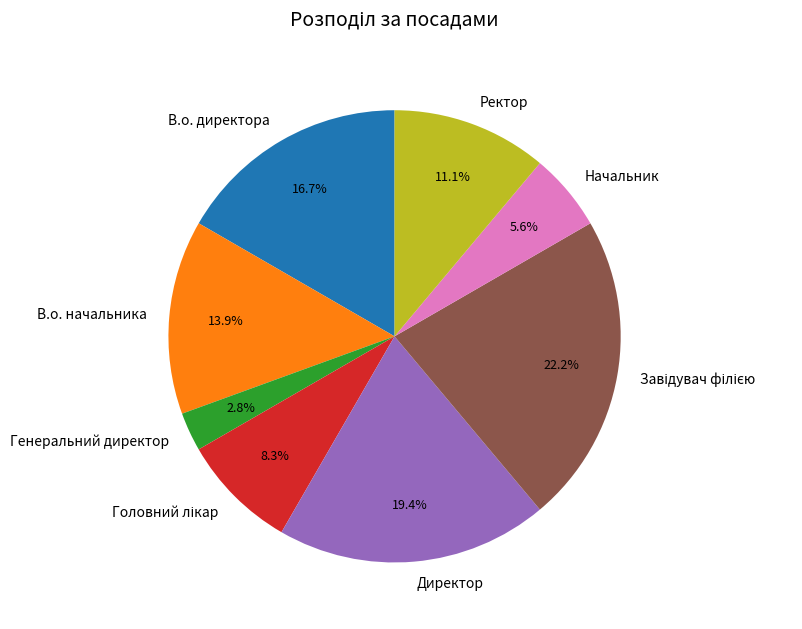

Which category has the smallest portion of the pie?

Генеральний директор